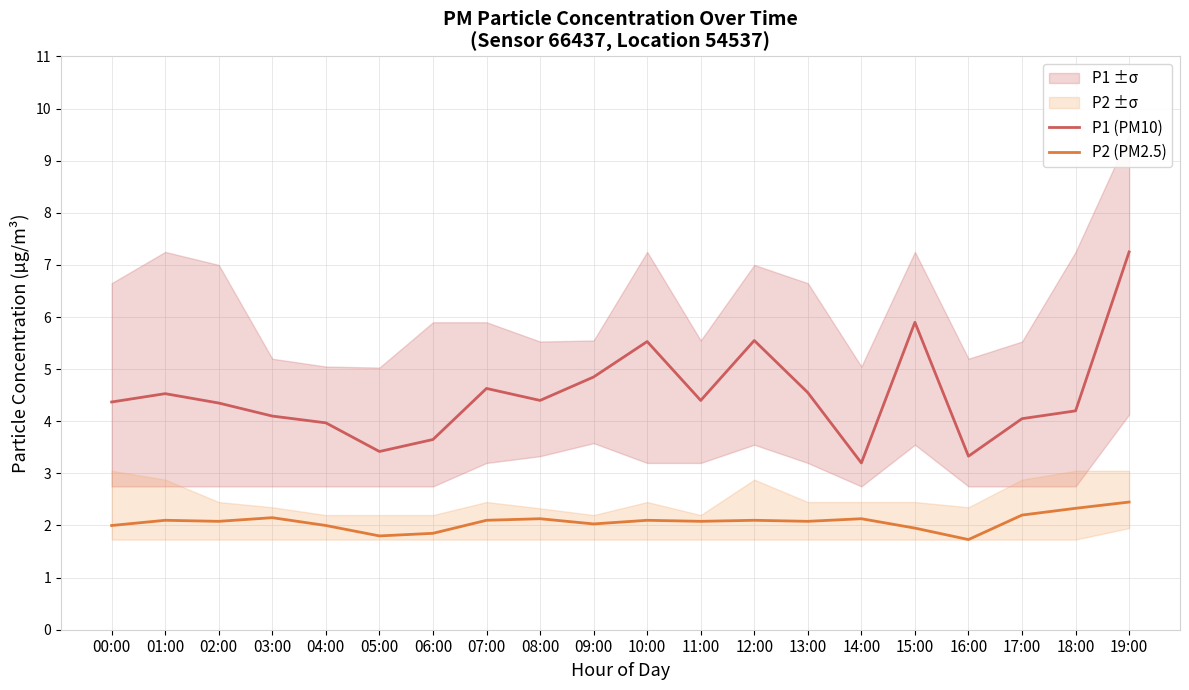

Reading left to right, what are all the values shown in this chart?

P1 (PM10): 00:00=4.4	01:00=4.5	02:00=4.3	03:00=4.1	04:00=4.0	05:00=3.4	06:00=3.6	07:00=4.6	08:00=4.4	09:00=4.8	10:00=5.5	11:00=4.4	12:00=5.5	13:00=4.5	14:00=3.2	15:00=5.9	16:00=3.3	17:00=4.0	18:00=4.2	19:00=7.2
P2 (PM2.5): 00:00=2.0	01:00=2.1	02:00=2.1	03:00=2.1	04:00=2.0	05:00=1.8	06:00=1.9	07:00=2.1	08:00=2.1	09:00=2.0	10:00=2.1	11:00=2.1	12:00=2.1	13:00=2.1	14:00=2.1	15:00=1.9	16:00=1.7	17:00=2.2	18:00=2.3	19:00=2.5